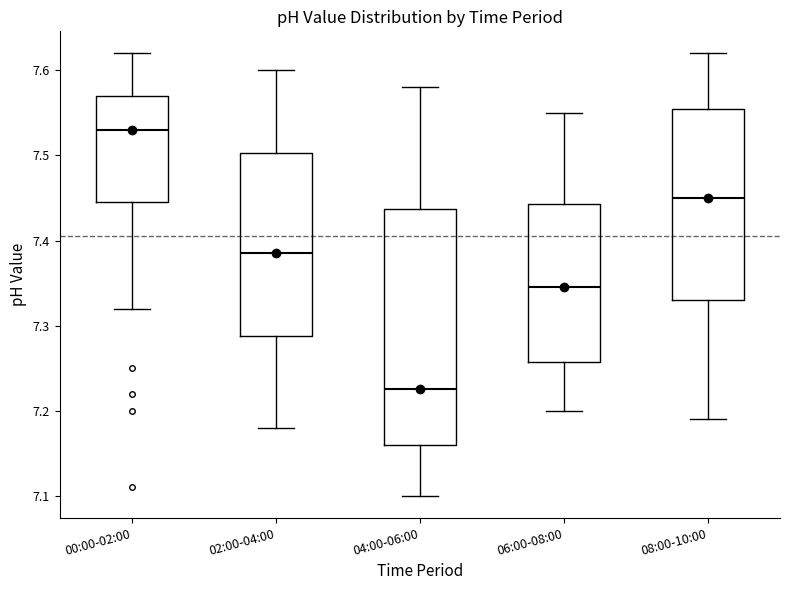

Where does the upper whisker of the box for 08:00-10:00 end on the y-axis? The values are not printed on the chart, so give them approximately, as read against the axis.

7.62